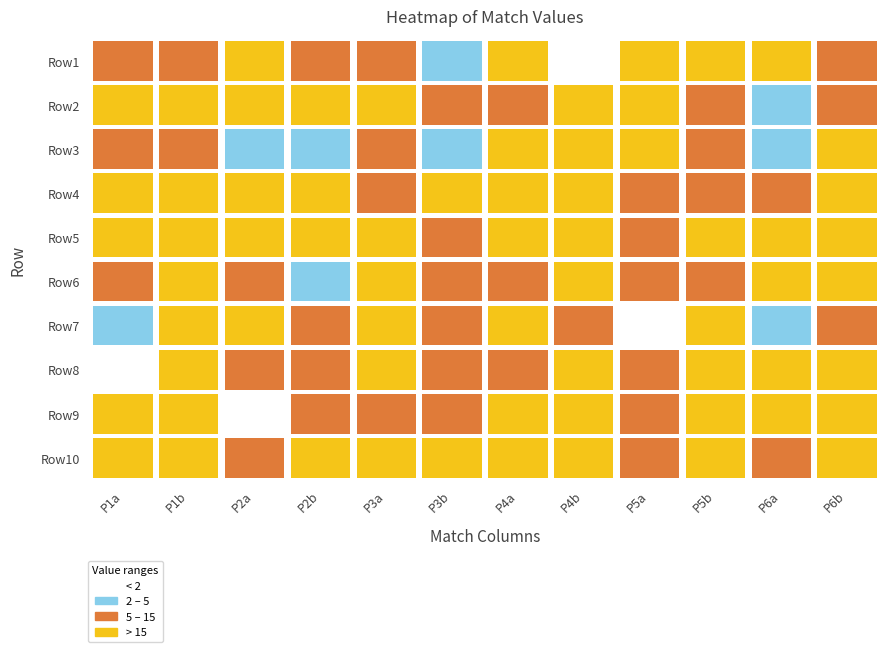

Reading left to right, list all the values displayed in this chart.

Row1: 14	13	29	8	13	2	26	1	29	26	20	5
Row2: 19	31	22	25	24	7	9	26	28	12	3	6
Row3: 7	9	4	3	10	3	20	29	17	5	2	38
Row4: 23	39	18	19	14	15	21	32	11	13	9	41
Row5: 25	28	25	40	22	13	22	34	6	35	24	31
Row6: 8	34	13	4	27	10	11	35	9	14	22	21
Row7: 2	27	19	6	16	8	27	6	1	15	4	7
Row8: 1	22	14	7	29	5	14	36	5	20	18	23
Row9: 28	20	1	12	11	12	17	37	13	19	19	24
Row10: 26	16	5	26	17	21	15	38	14	29	11	17